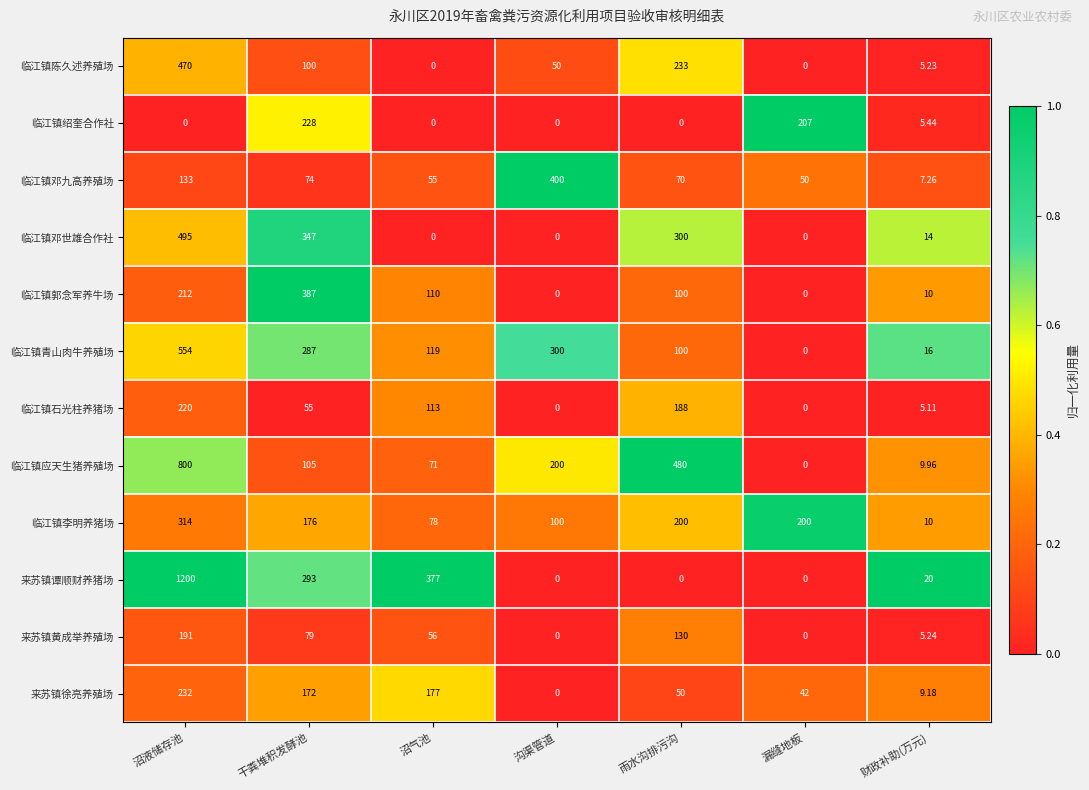

At which category is the sum across all series the highest?

沼液储存池